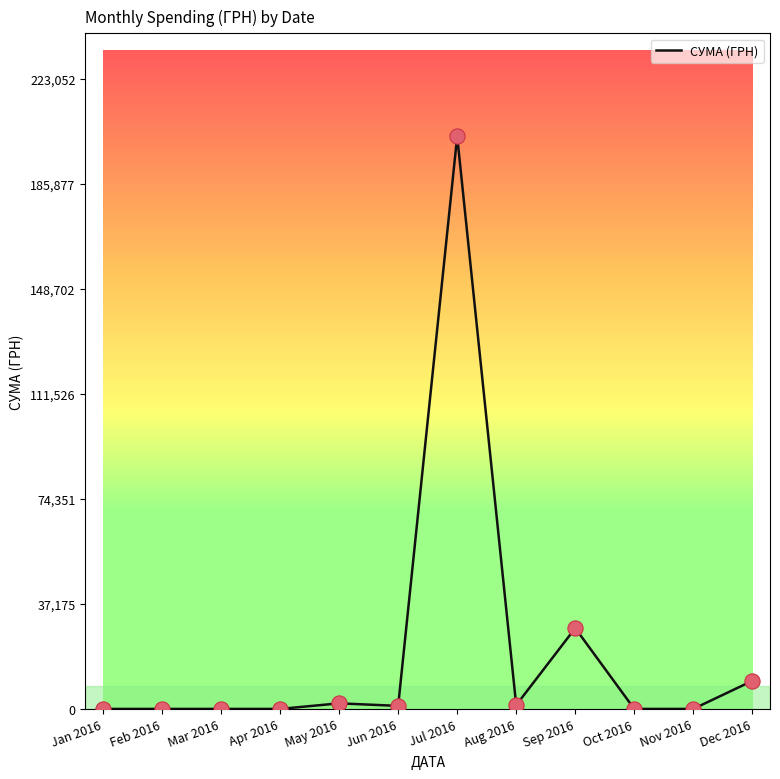

Which has a higher value, Feb 2016 or Sep 2016?

Sep 2016